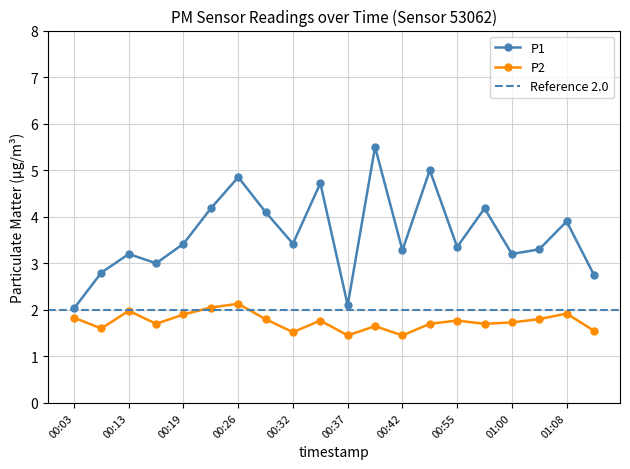

Which has a higher value, 00:58 or 00:03?

00:58